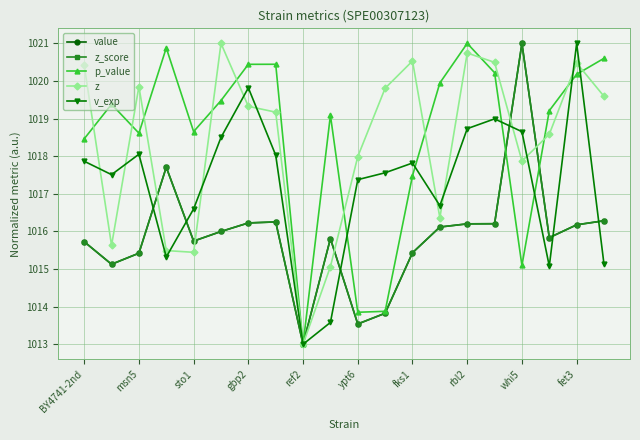

True or false: v_exp and p_value intersect in this chart.

True